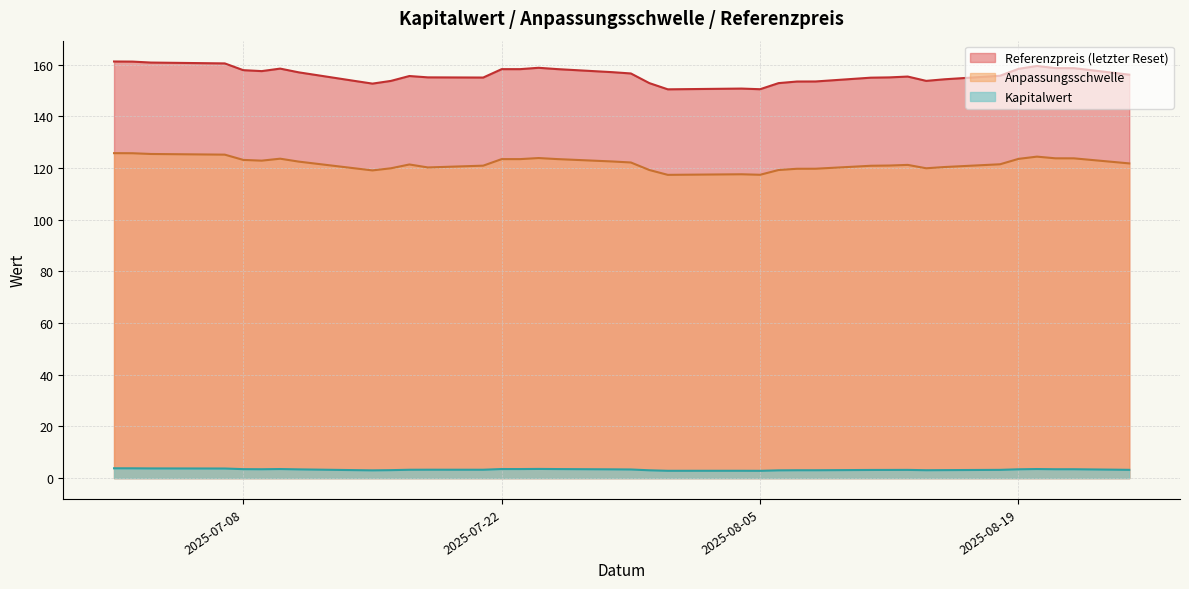

What are all the series names shown in the legend?

Referenzpreis (letzter Reset), Anpassungsschwelle, Kapitalwert